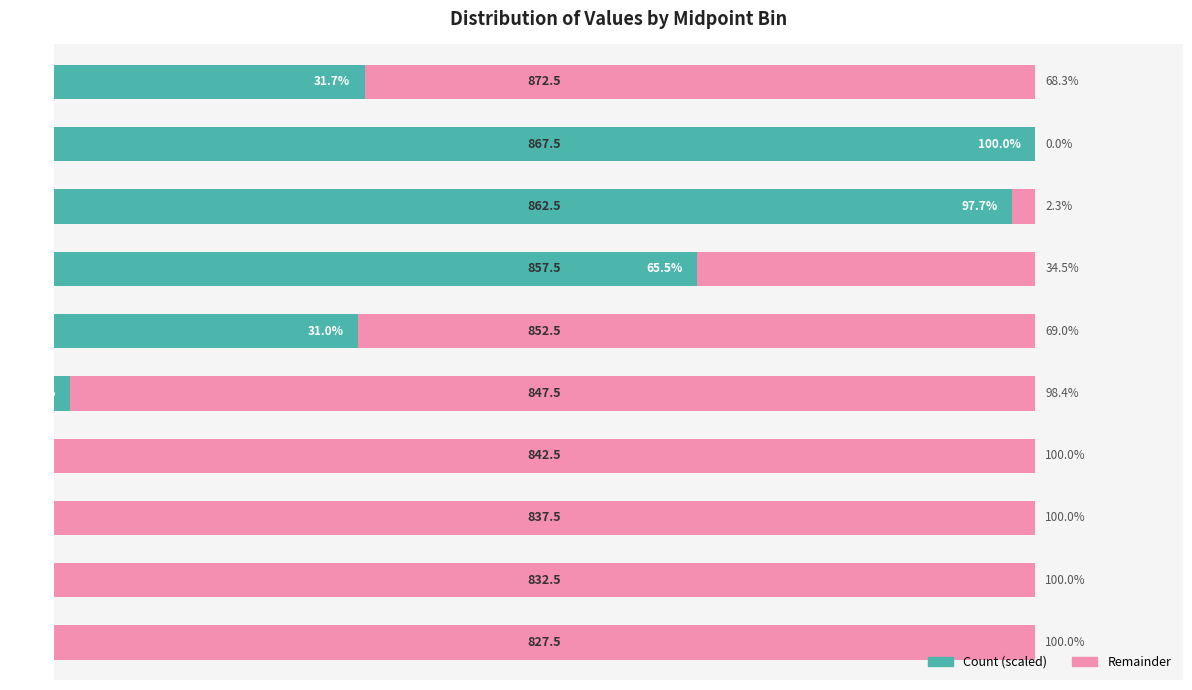

What are all the series names shown in the legend?

Count (scaled), Remainder